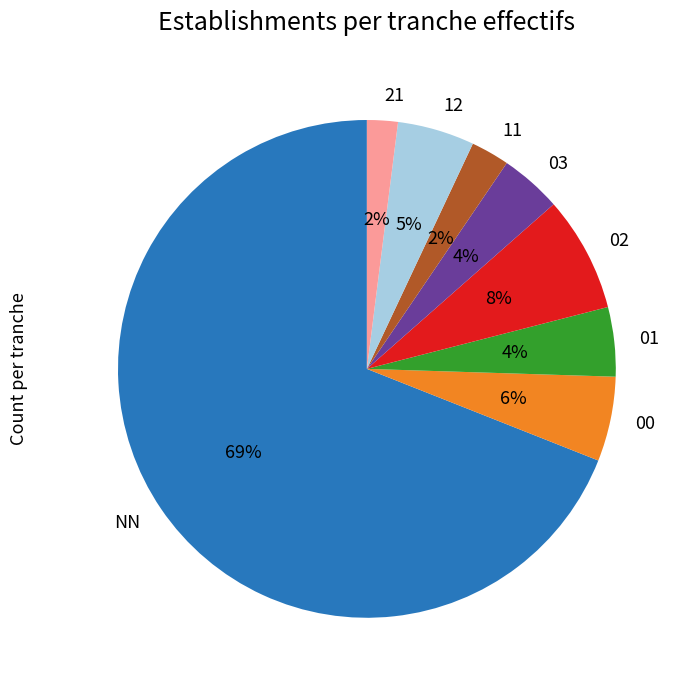

Combined, do 00 and 02 account for over 50%?

No